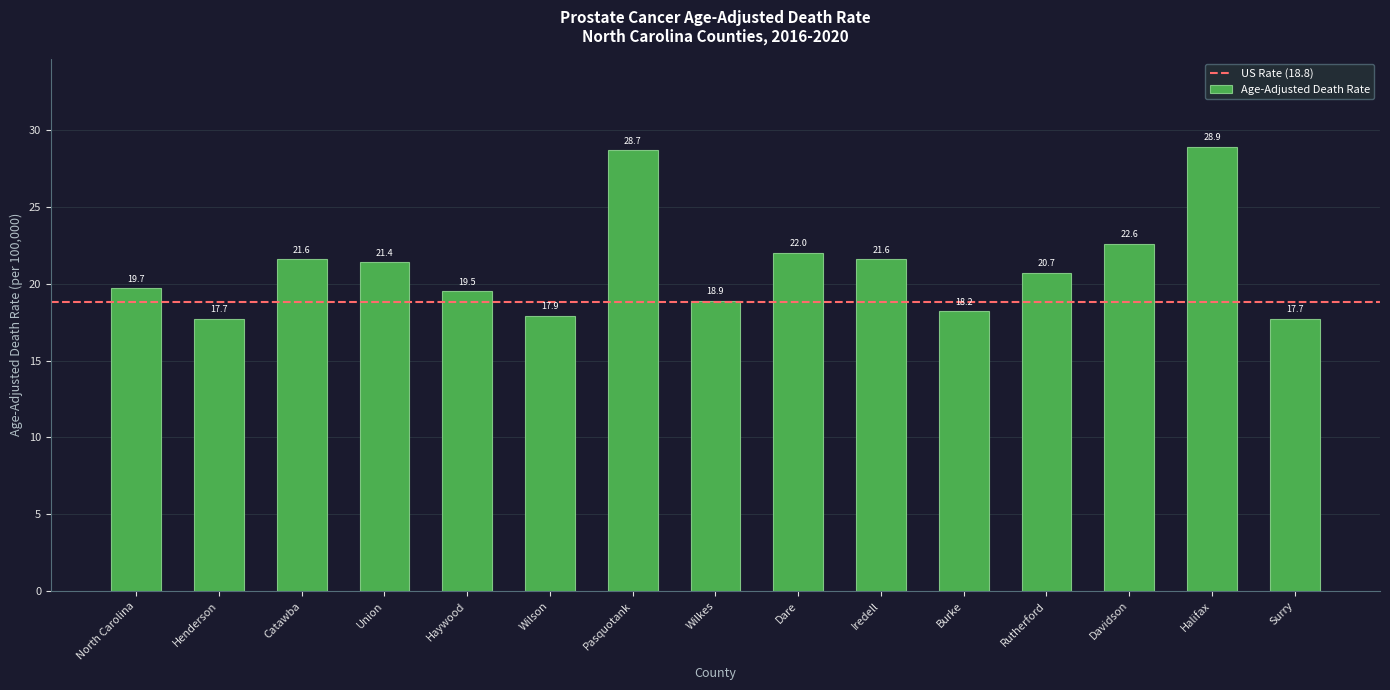

What is the value of the 3rd bar from the left?

21.6